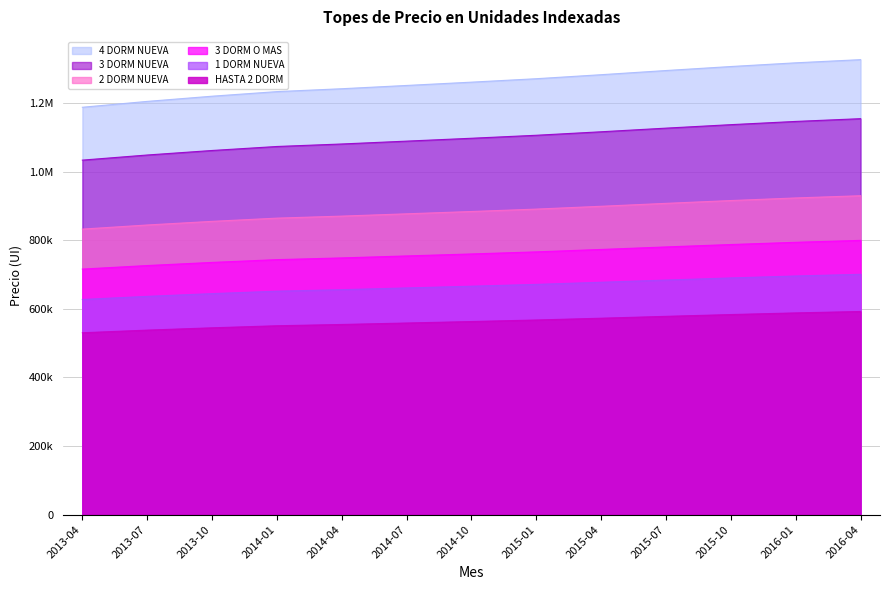

Where is 2 DORM NUEVA nearest to the value 881047?

2014-10